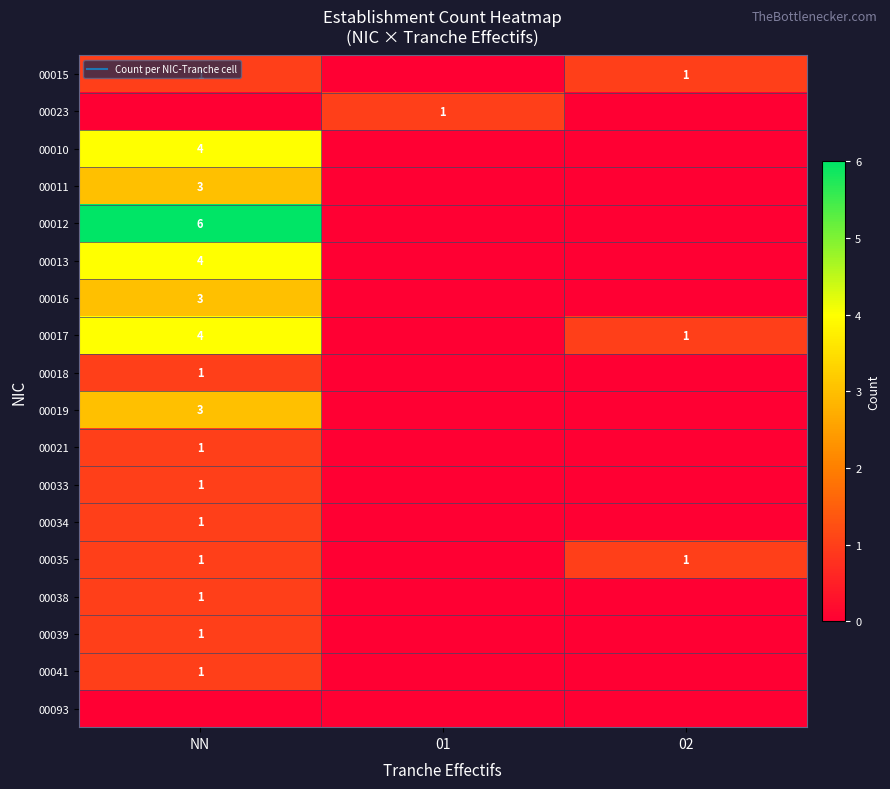

At which category does the chart reach its minimum across all series?

01